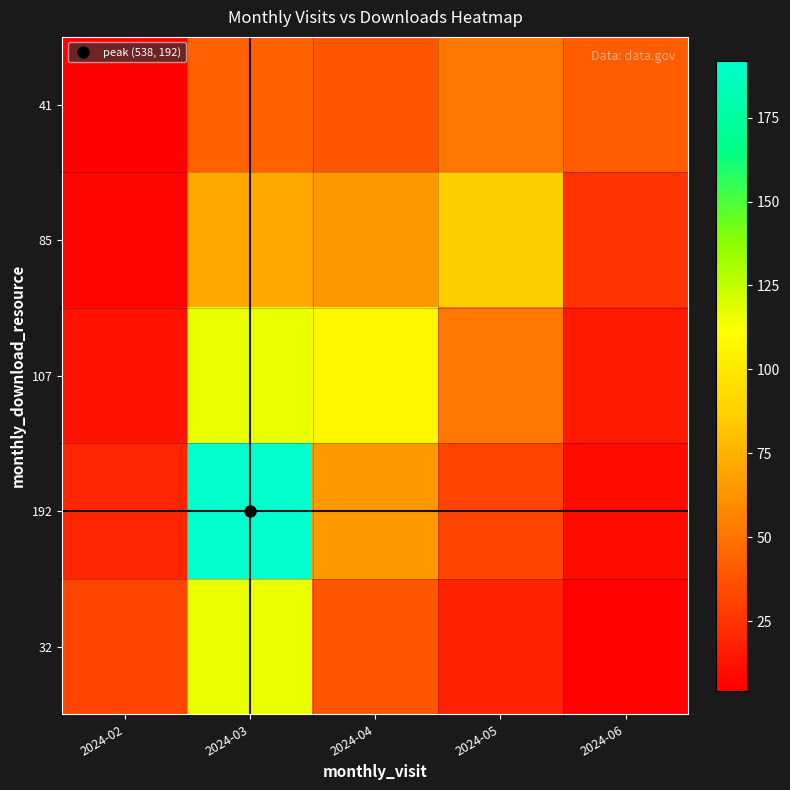

Reading left to right, what are all the values shown in this chart?

32: 2024-02=32.0	2024-03=116.5	2024-04=39.4	2024-05=19.0	2024-06=5.5
192: 2024-02=19.4	2024-03=192.0	2024-04=64.9	2024-05=31.3	2024-06=9.1
107: 2024-02=11.8	2024-03=116.5	2024-04=107.0	2024-05=51.6	2024-06=15.1
85: 2024-02=7.1	2024-03=70.6	2024-04=64.9	2024-05=85.0	2024-06=24.9
41: 2024-02=4.3	2024-03=42.8	2024-04=39.4	2024-05=51.6	2024-06=41.0